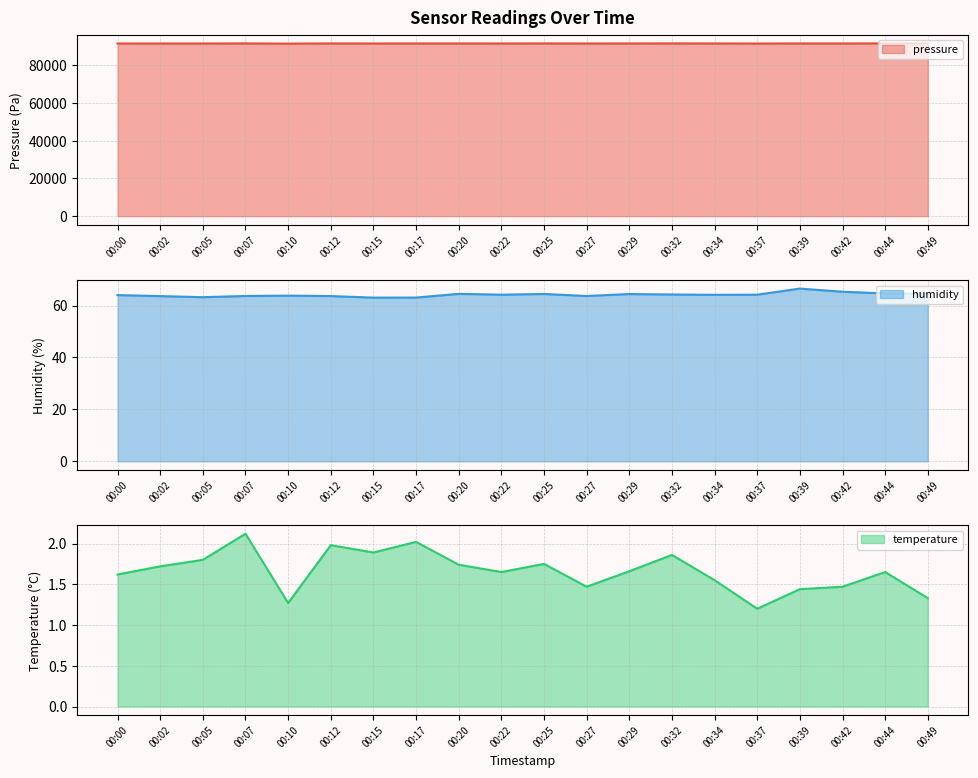

Between 00:25 and 00:42, which series saw the biggest shift?

pressure